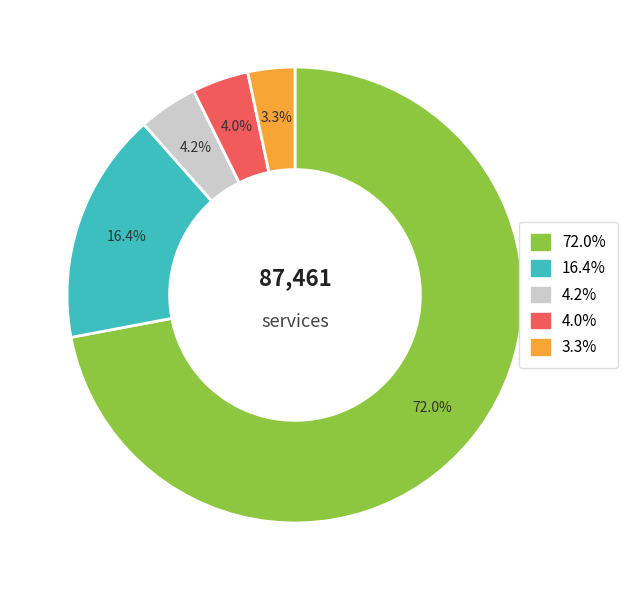

Does any single category account for the majority?

Yes